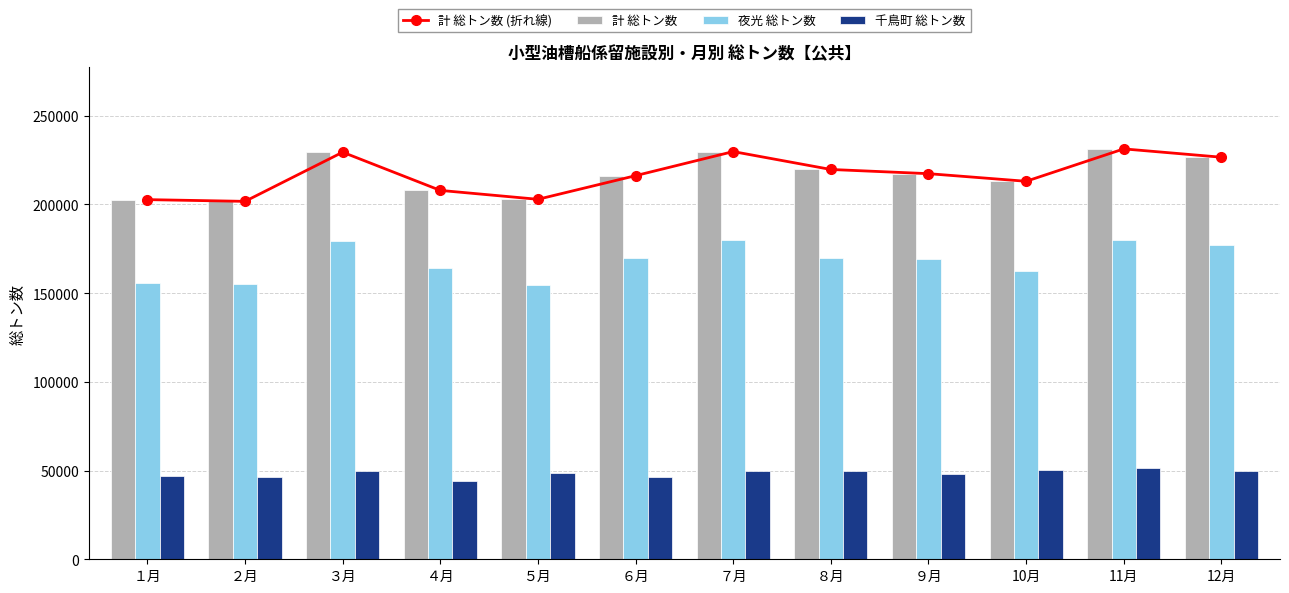

The 千鳥町 総トン数 series shows 67215 at ２月. True or false?

False